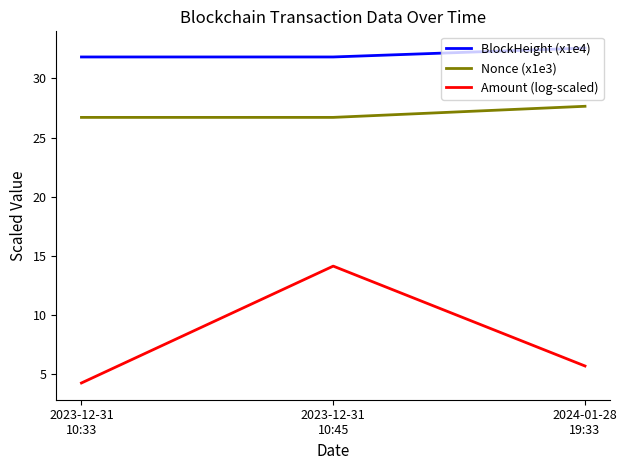

Which label corresponds to the largest value in the chart?

2024-01-28
19:33